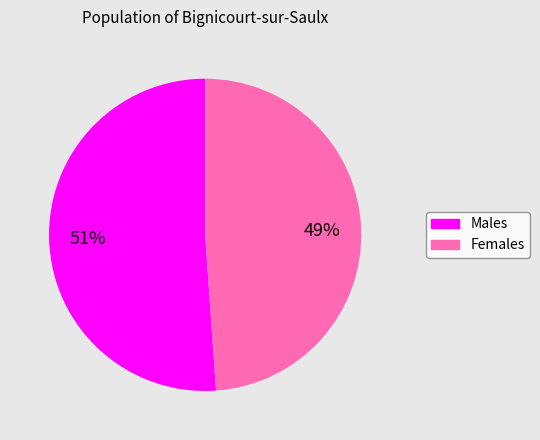

Rank the categories by value from highest to lowest.

Males, Females